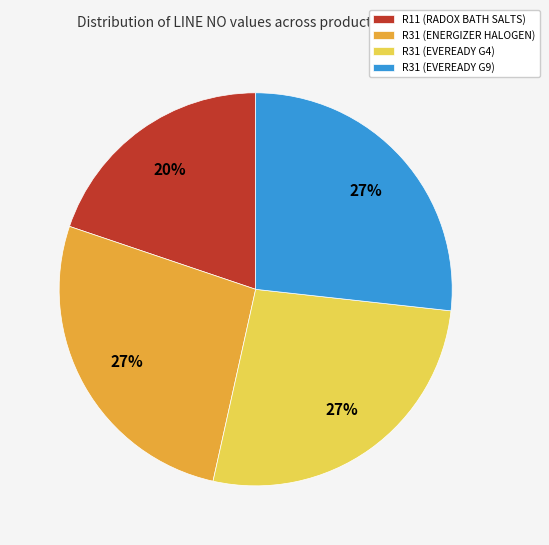

To the nearest percent, what portion does R11 (RADOX BATH SALTS) represent?

20%